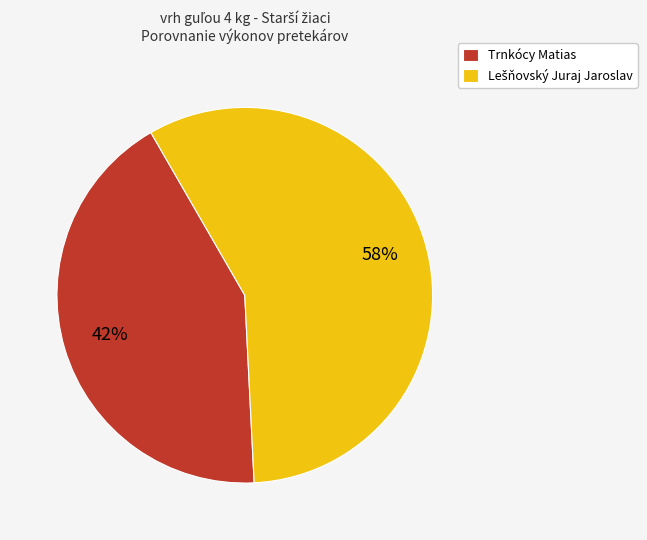

To the nearest percent, what percentage of the pie is Trnkócy Matias?

42%